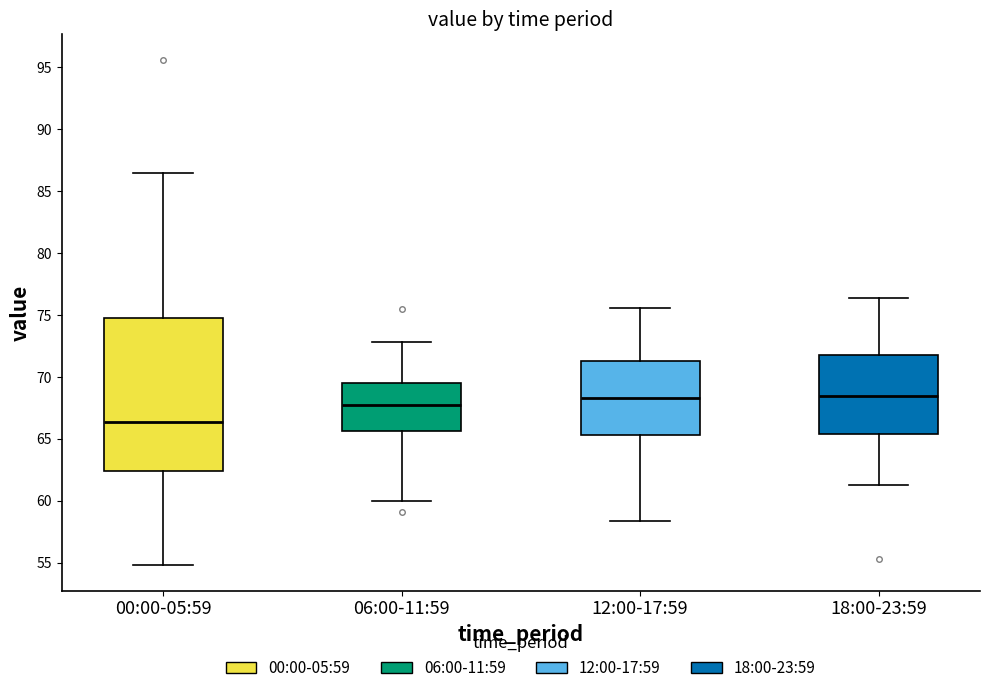

Reading left to right, read every box against the y-axis: the position of its median line, the range the box covers, and the ends of its whiskers. The values are not printed on the chart, so give them approximately, as read against the axis.

00:00-05:59: median 66.5, box 62.5 to 74.5, whiskers 55.0 to 86.5
06:00-11:59: median 67.5, box 65.5 to 69.5, whiskers 60.0 to 73.0
12:00-17:59: median 68.5, box 65.5 to 71.5, whiskers 58.5 to 75.5
18:00-23:59: median 68.5, box 65.5 to 72.0, whiskers 61.5 to 76.5